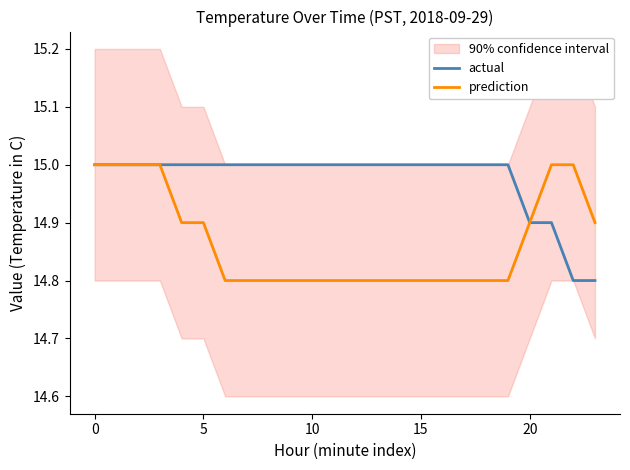

What is the maximum value for actual?

15.0